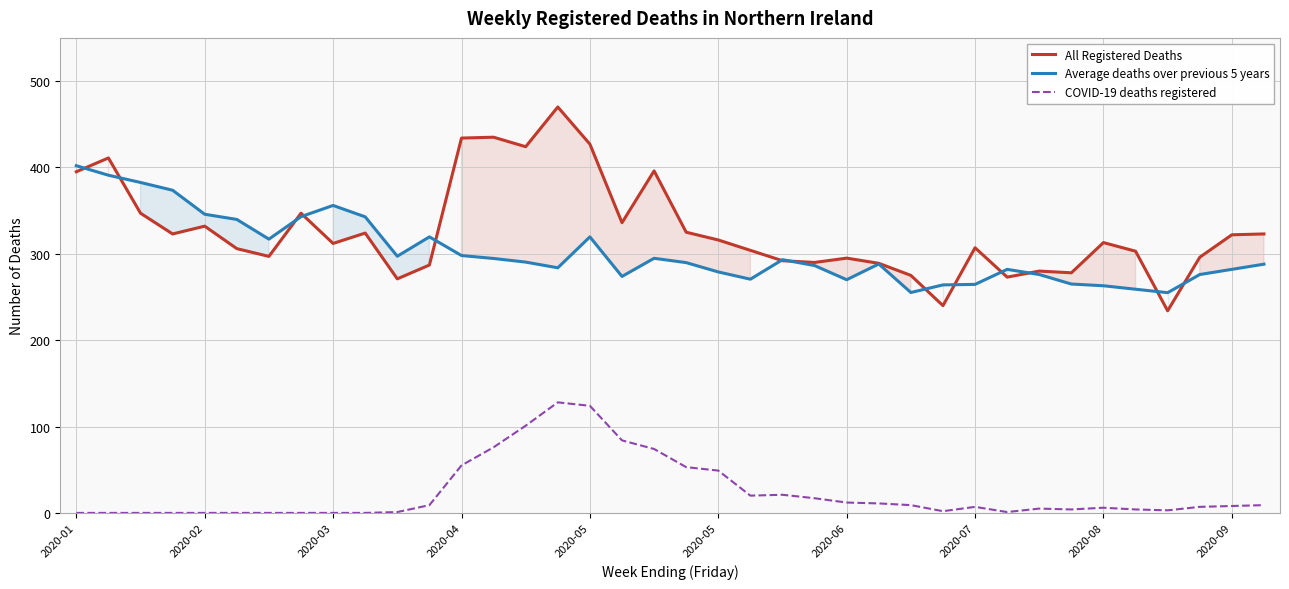

How many lines are shown in the chart?

3